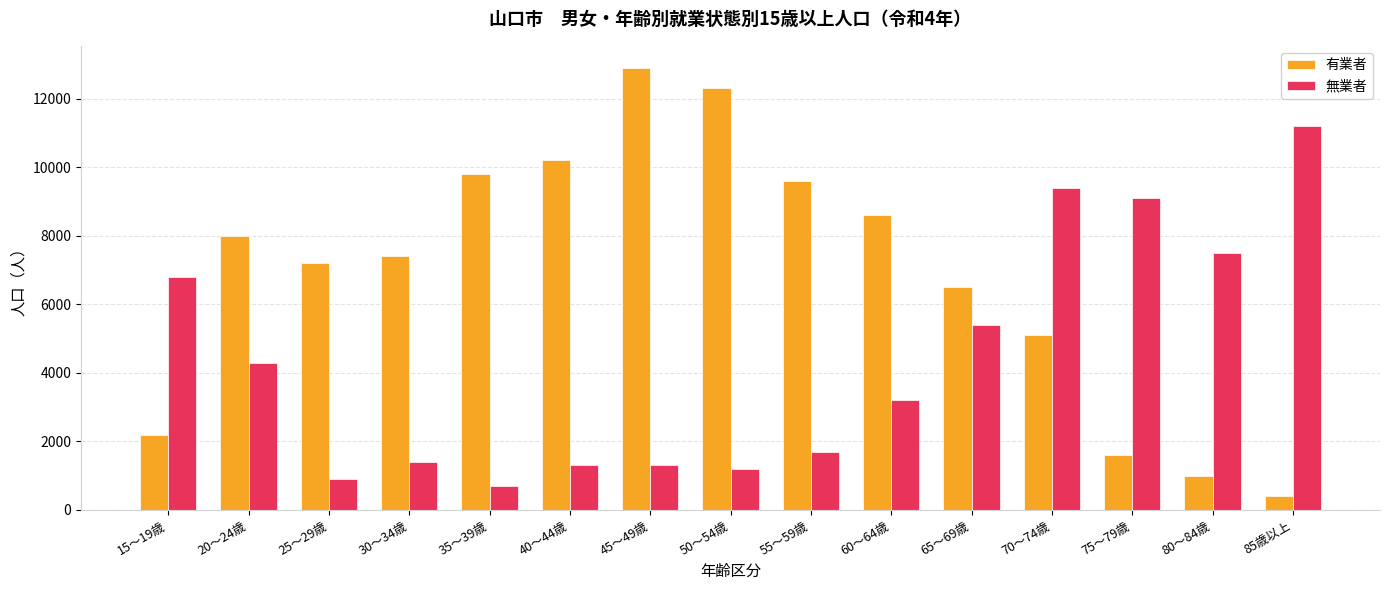

At which label does 無業者 first exceed 3200?

15～19歳